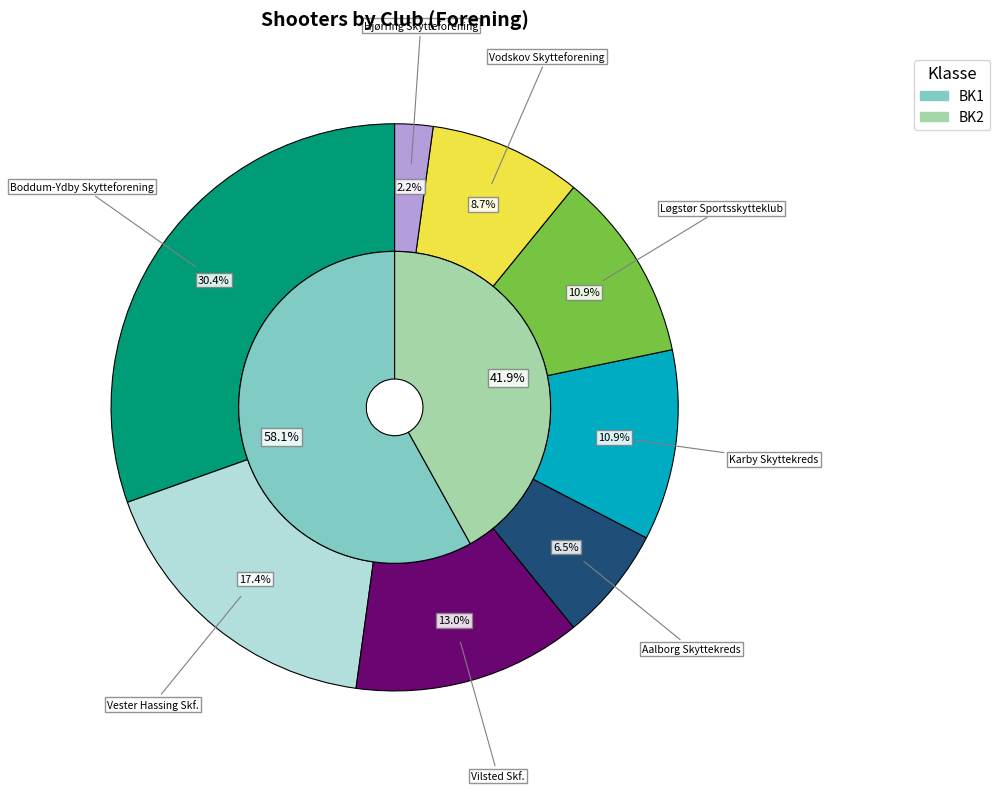

To the nearest percent, what is the combined percentage of Vilsted Skf. and Aalborg Skyttekreds?

20%